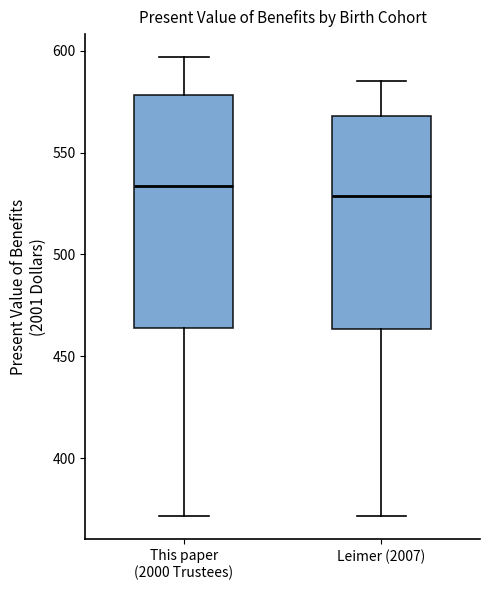

Reading left to right, transcribe this box plot: for each box, give where its median line is, the range the box spans, and where its two whiskers end, as read against the y-axis. The values are not printed on the chart, so give them approximately, as read against the axis.

This paper (2000 Trustees): median 535, box 465 to 580, whiskers 370 to 595
Leimer (2007): median 530, box 465 to 570, whiskers 370 to 585